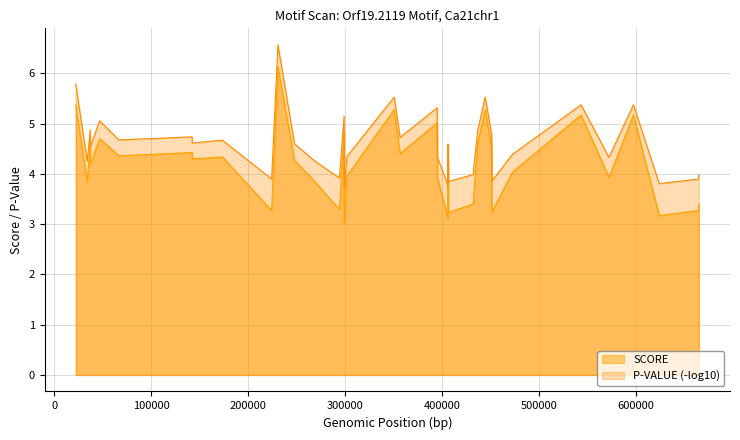

True or false: P-VALUE (-log10) and SCORE intersect in this chart.

False